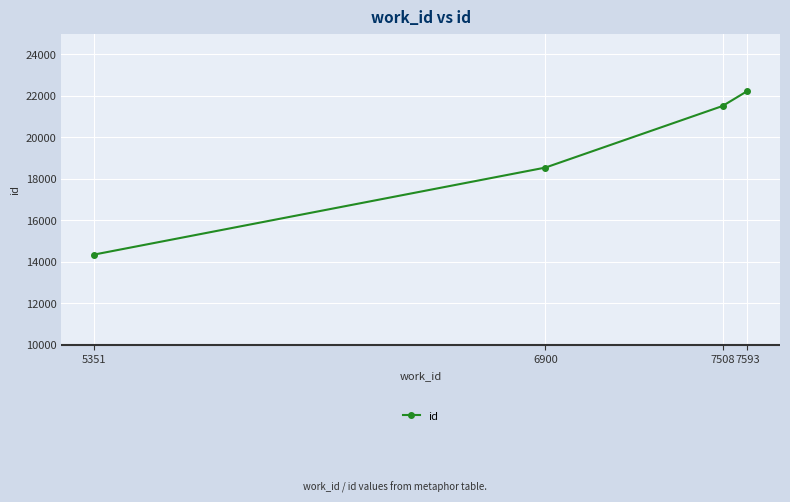

What is the value of the 1st point from the left?

14354